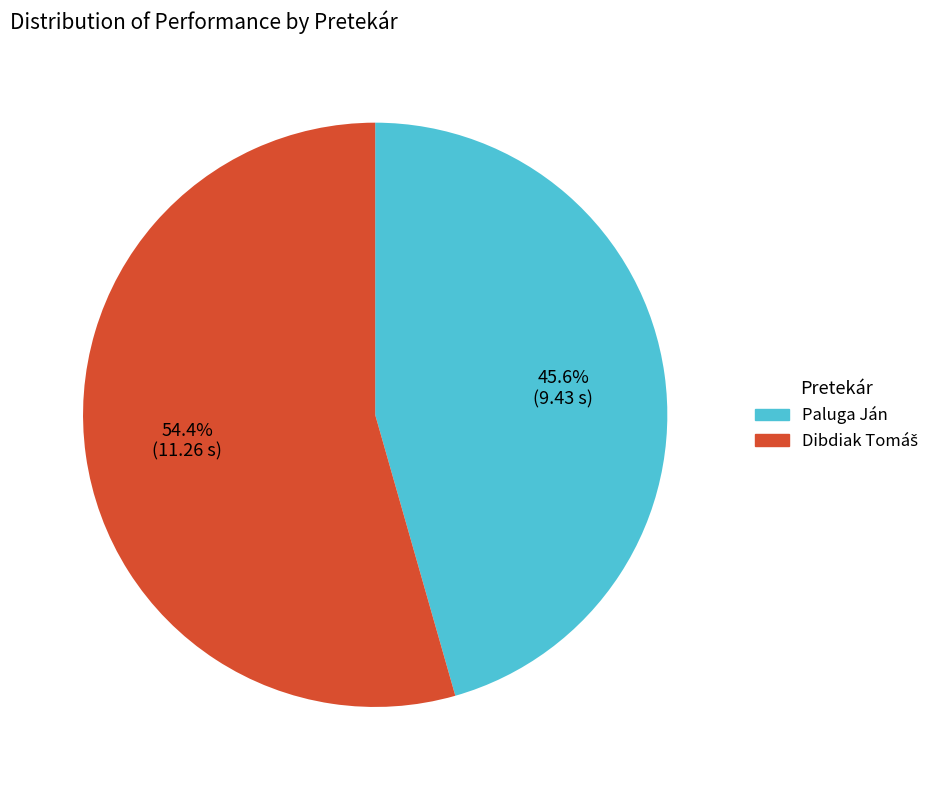

How many segments does this pie chart have?

2